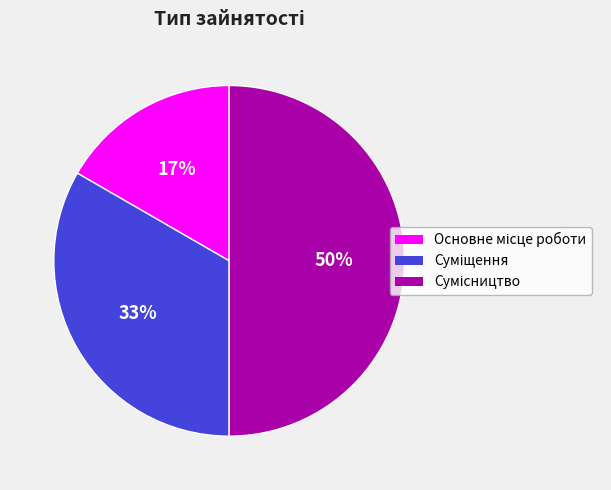

How many segments does this pie chart have?

3